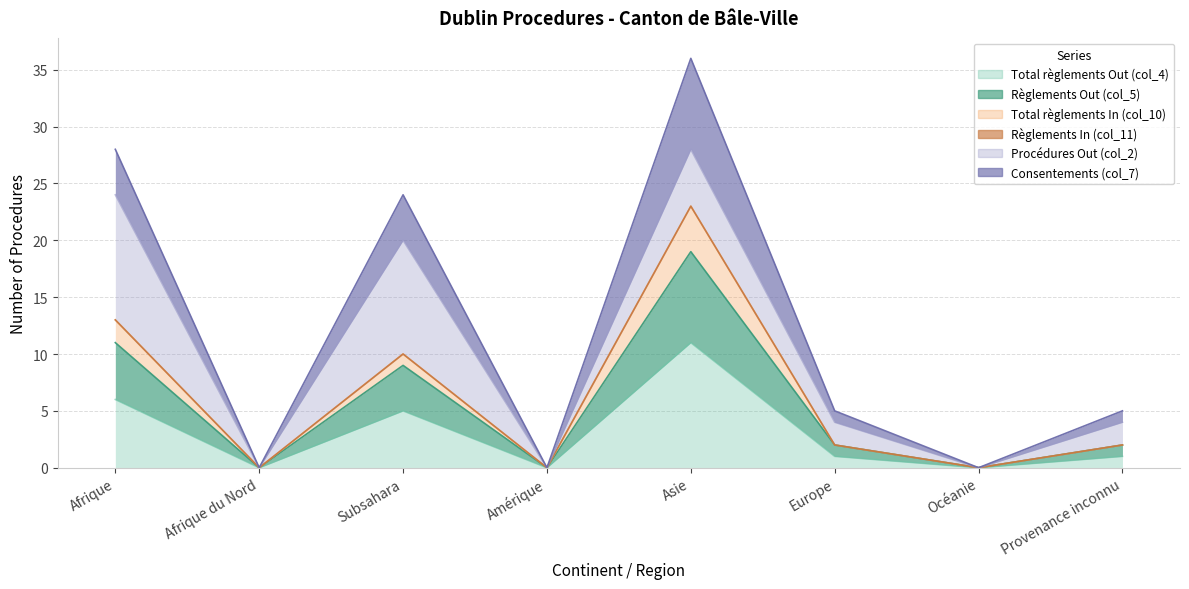

True or false: Règlements Out (col_5) and Total règlements Out (col_4) intersect in this chart.

False